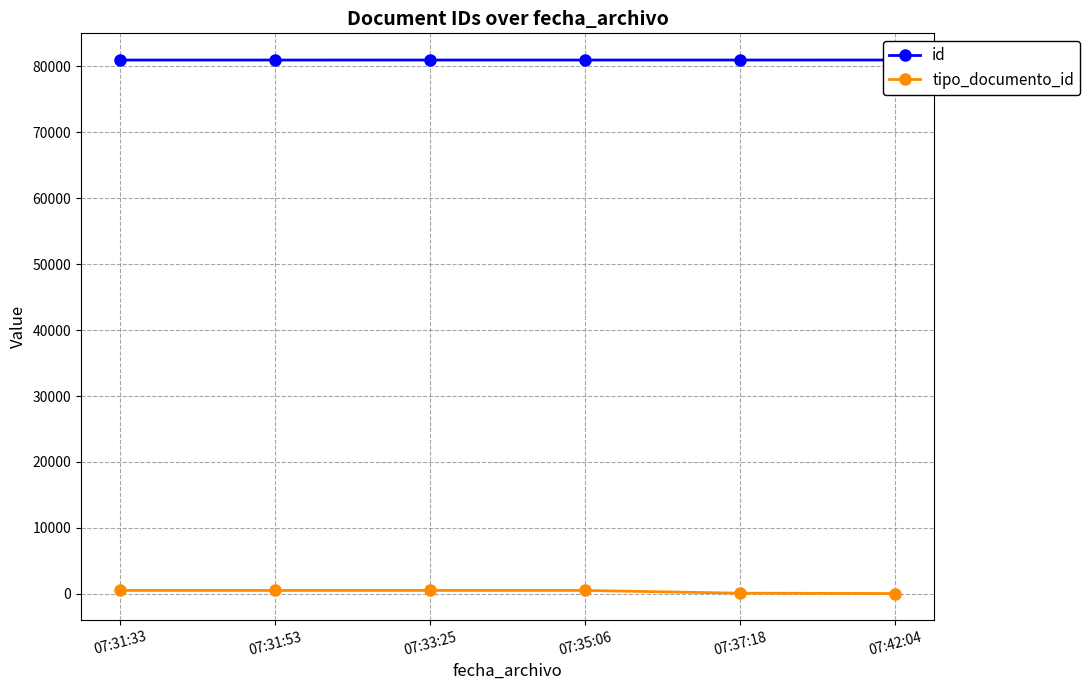

At which label does tipo_documento_id first exceed 501?

07:33:25